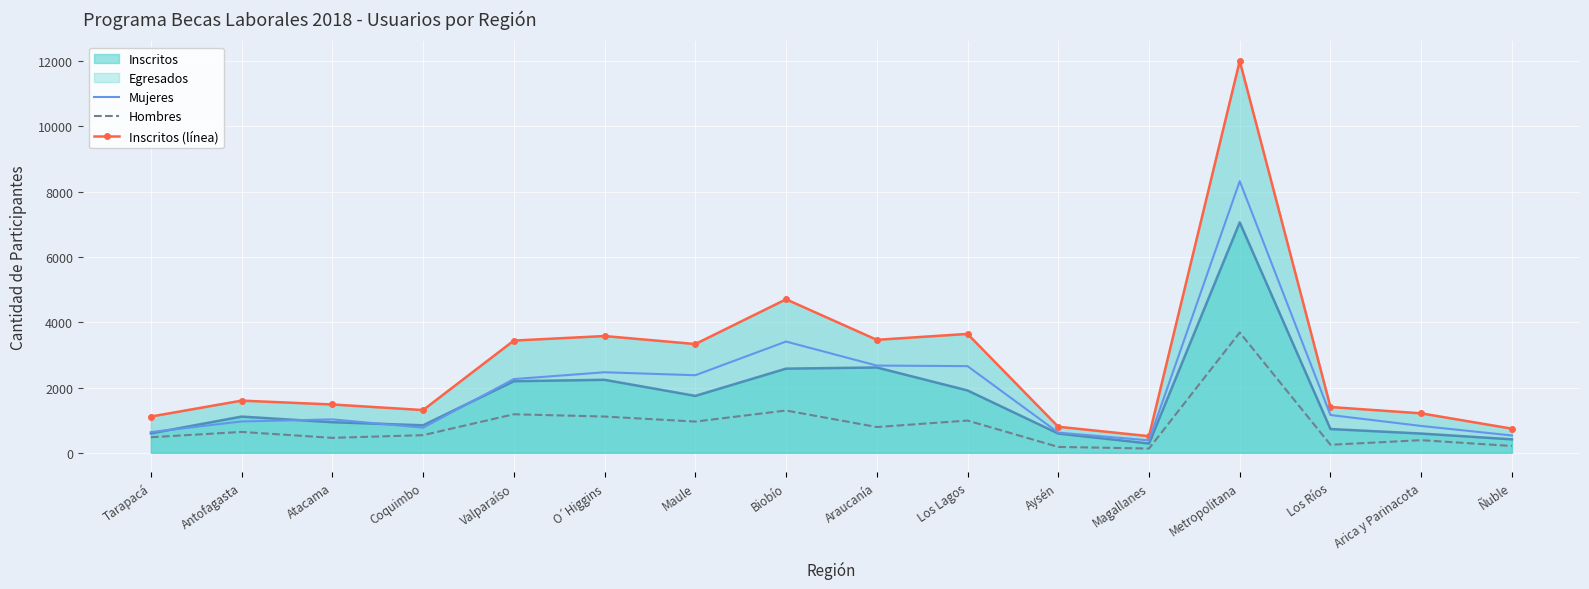

At which category is the sum across all series the highest?

Metropolitana